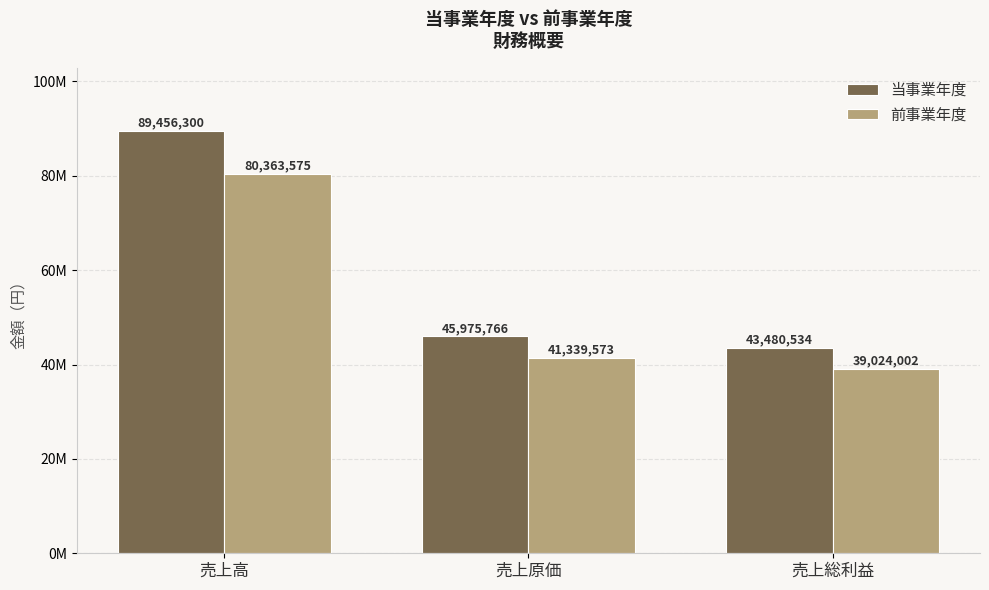

Are the bars horizontal?

No